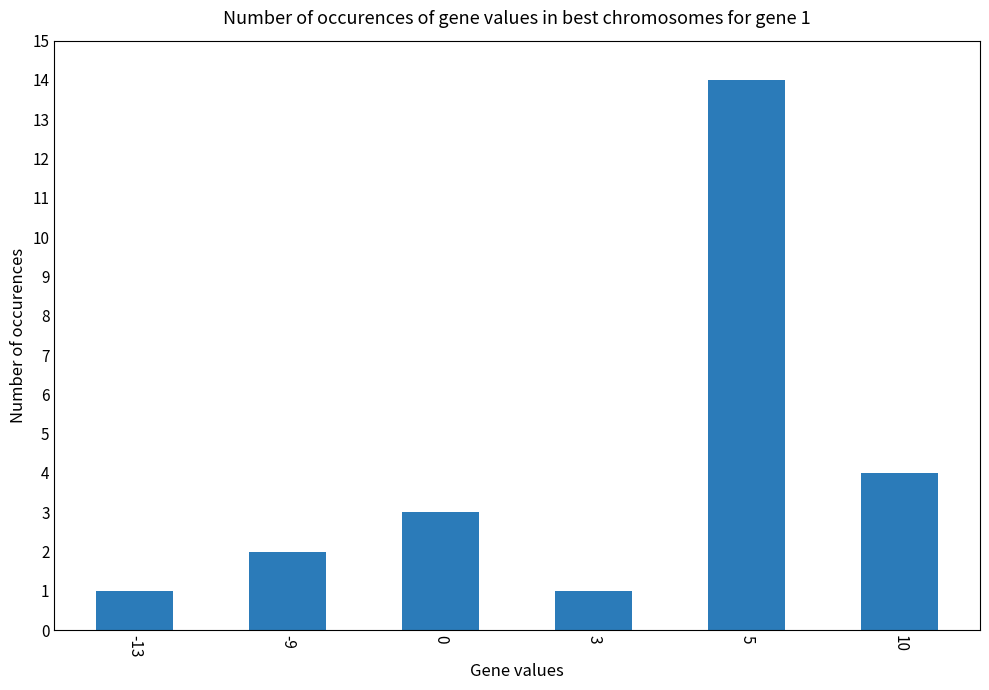

Does the chart contain stacked bars?

No